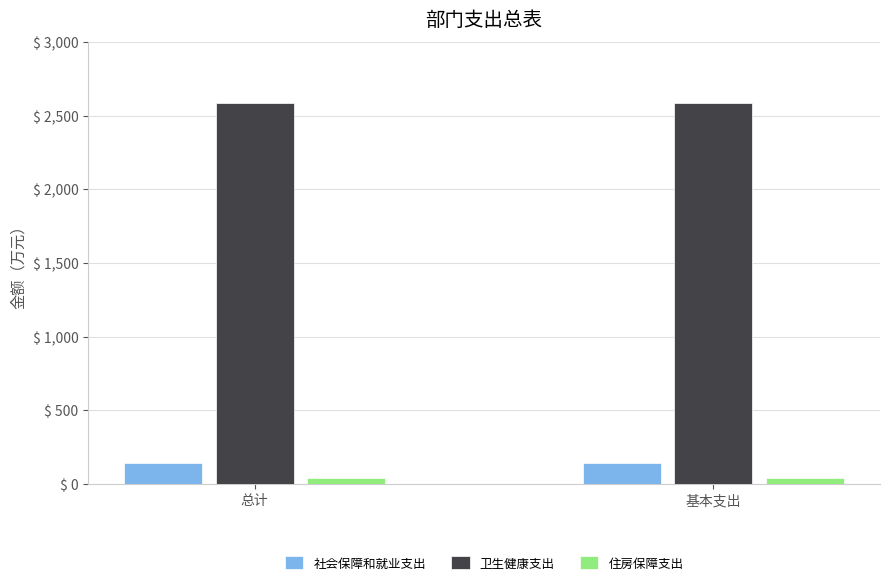

At how many categories does at least one series exceed 2455?

2